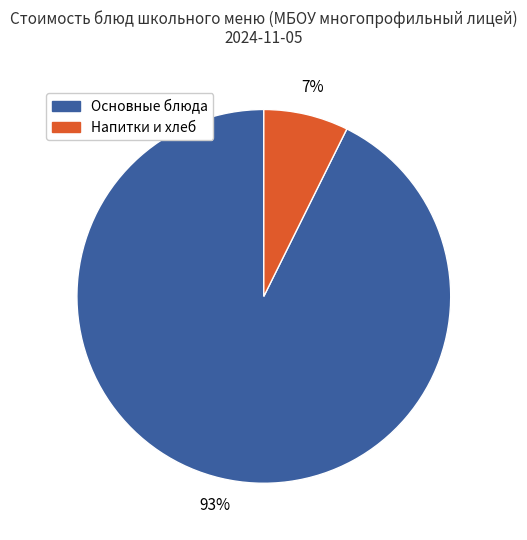

Is there a majority slice in this chart?

Yes